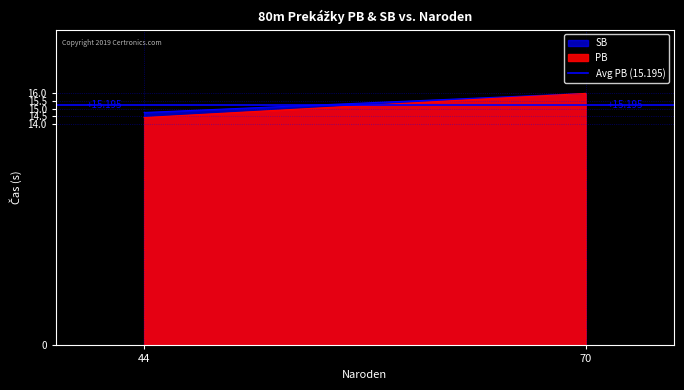

Count the SB values in the range 14 to 15.

1